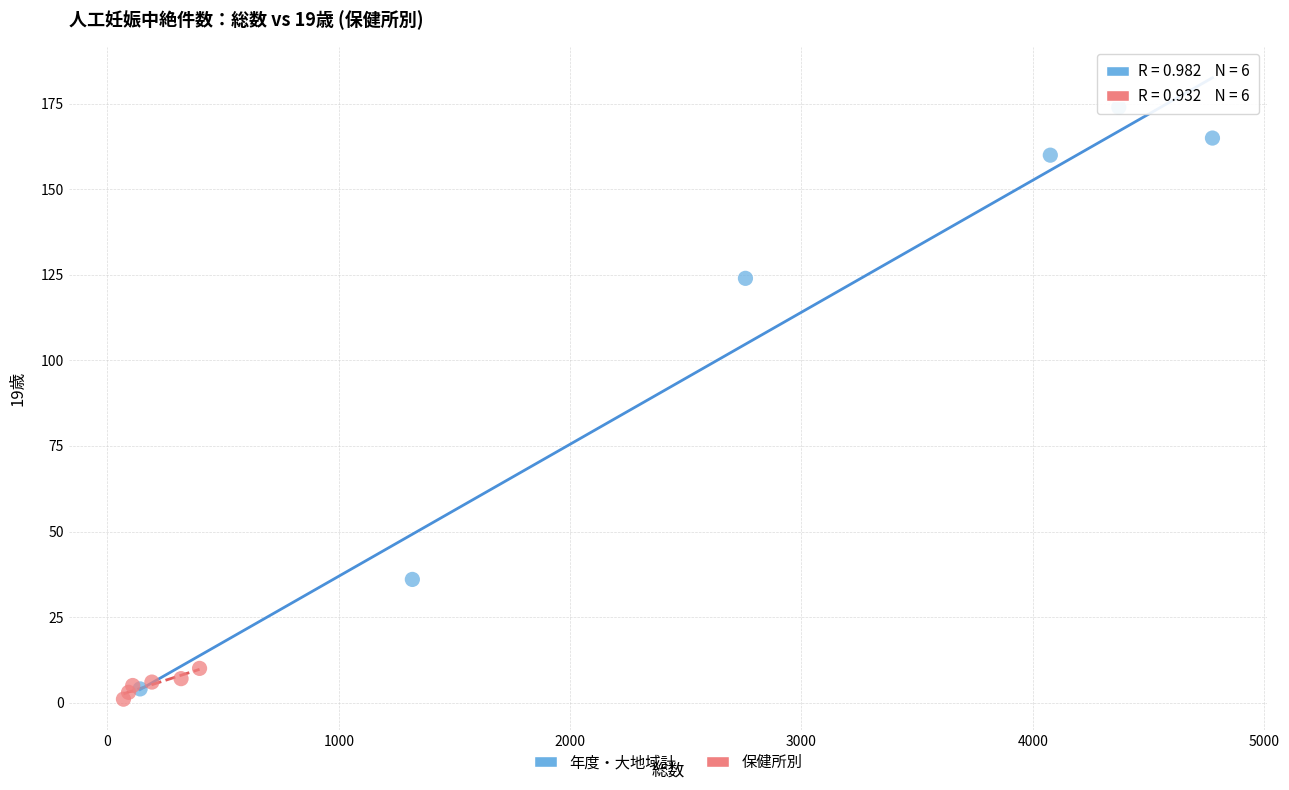

Which series has the widest spread of Y values?

年度・大地域計